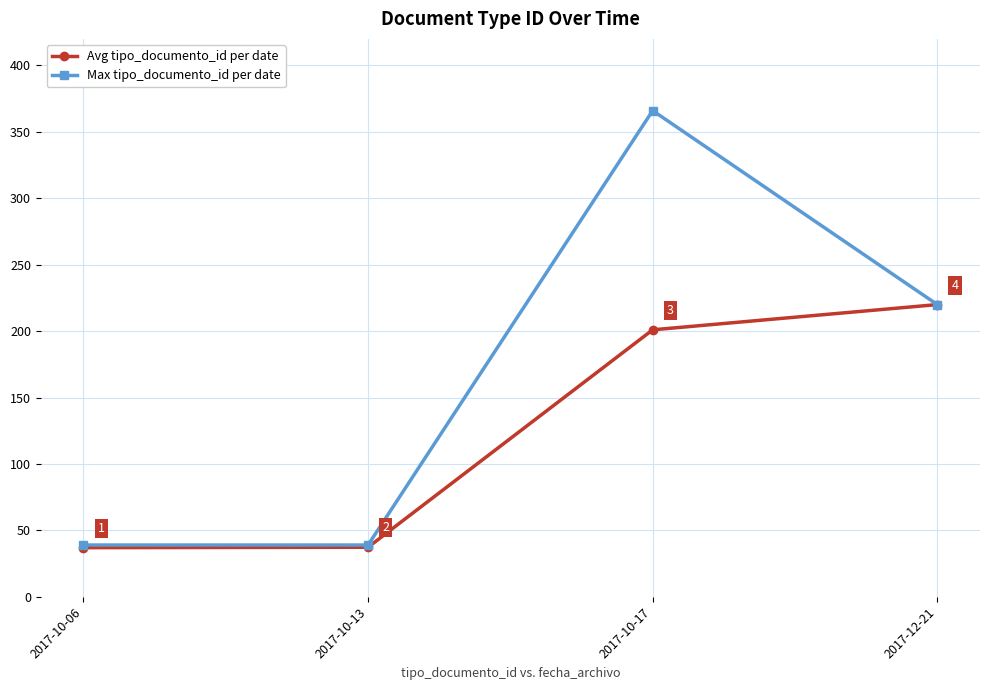

Which series has the widest spread of values?

Max tipo_documento_id per date